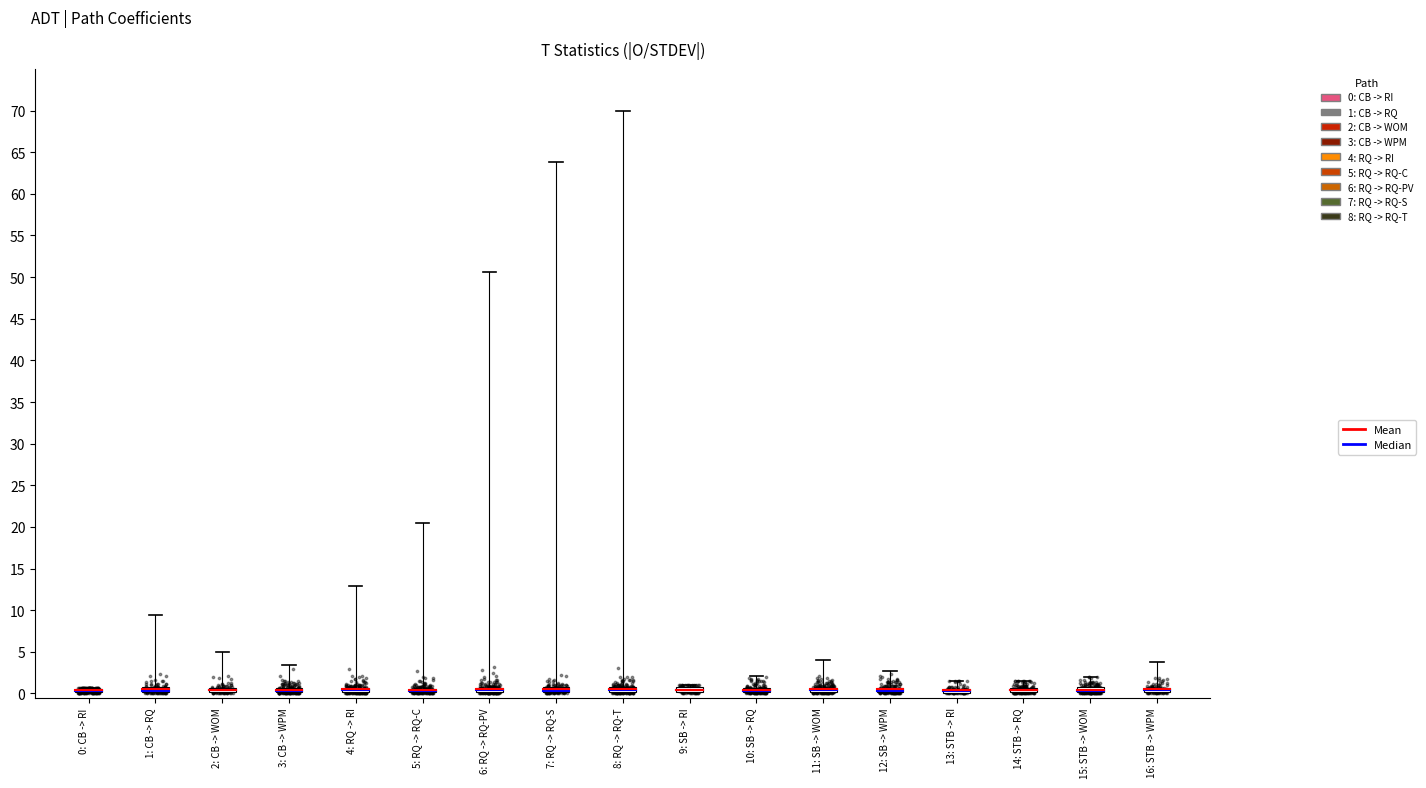

Which has a higher value, CB -> WPM or RQ -> RQ-PV?

RQ -> RQ-PV